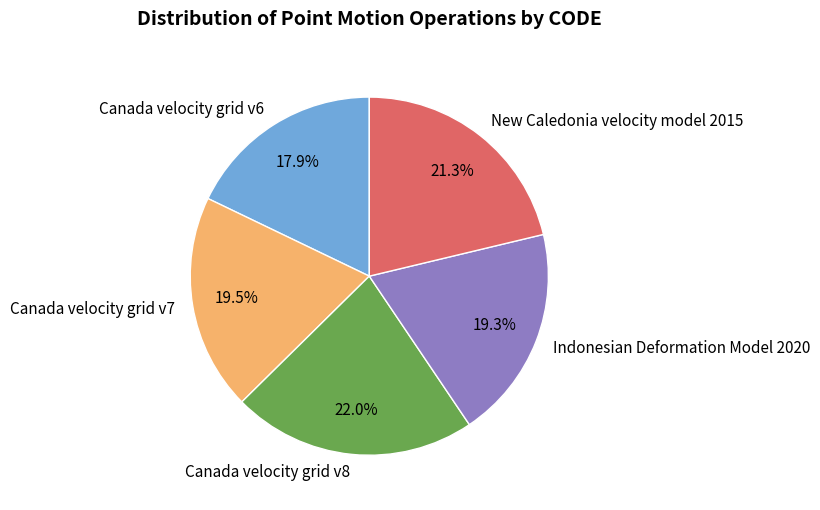

What is the ratio of the value at Canada velocity grid v6 to the value at New Caledonia velocity model 2015?

0.8